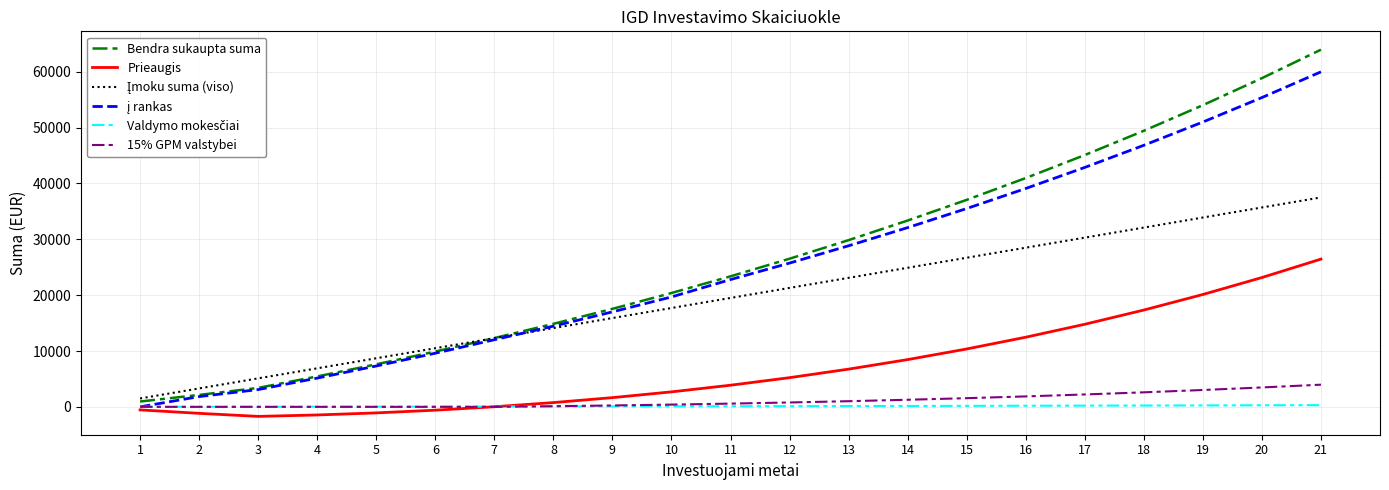

Between 18 and 21, which series saw the biggest shift?

Bendra sukaupta suma